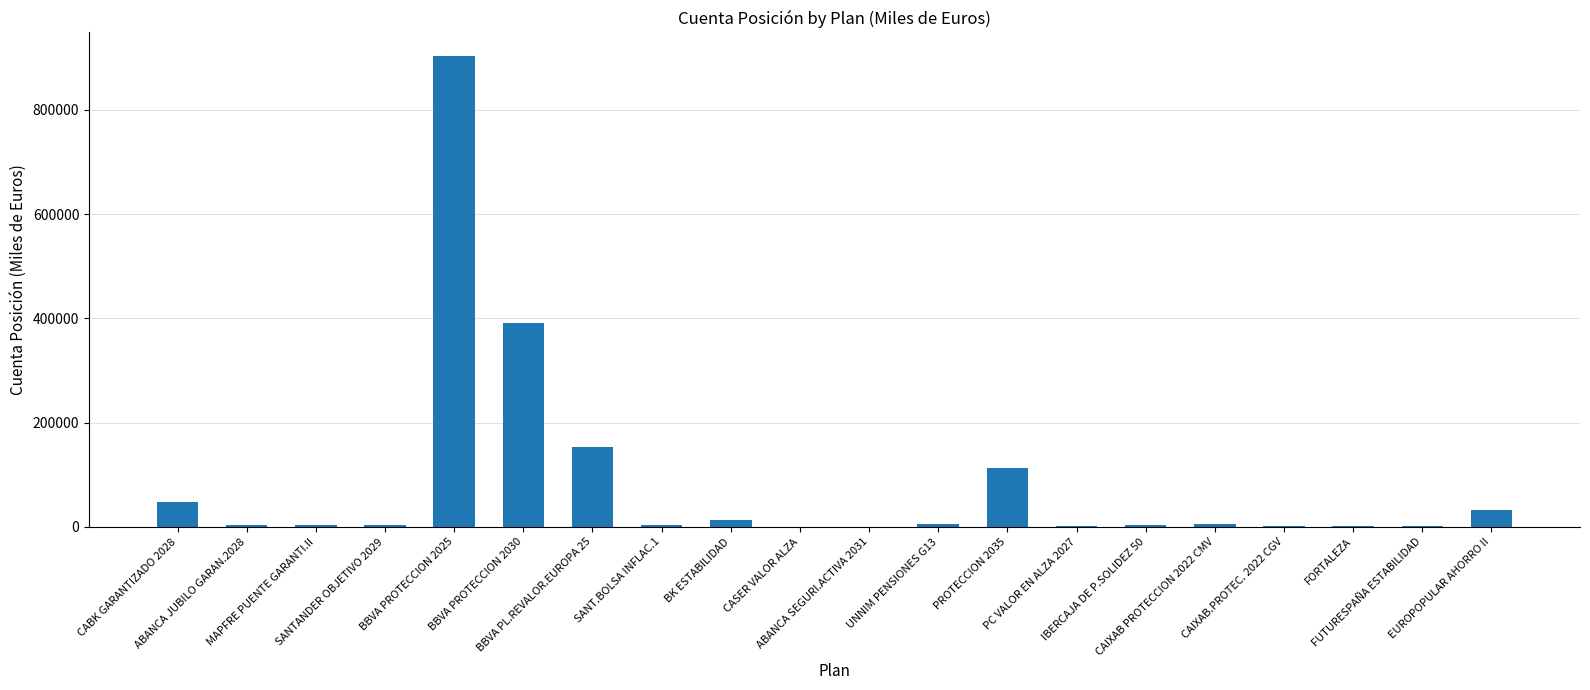

What is the difference between the values at PROTECCION 2035 and PC VALOR EN ALZA 2027?

111902